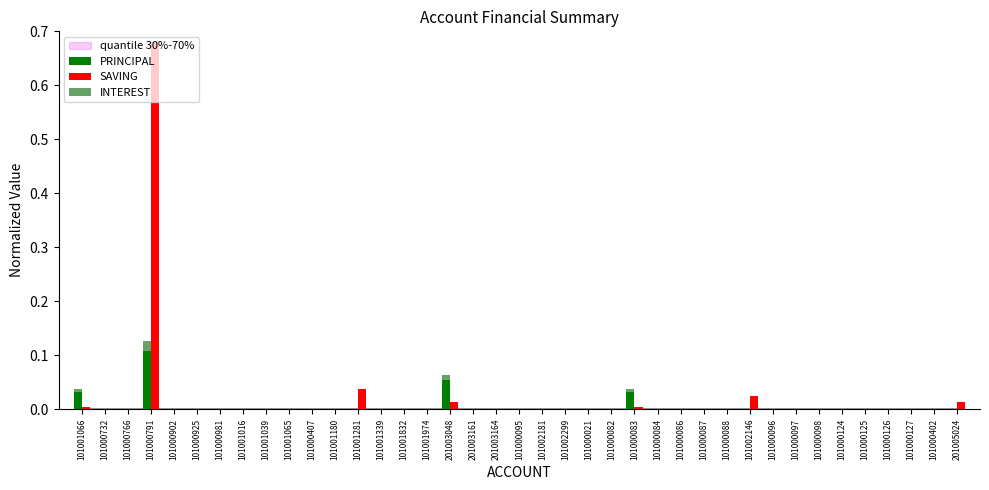

Reading left to right, transcribe all the data shown in this chart.

PRINCIPAL: 0.0	0.0	0.0	0.1	0.0	0.0	0.0	0.0	0.0	0.0	0.0	0.0	0.0	0.0	0.0	0.0	0.1	0.0	0.0	0.0	0.0	0.0	0.0	0.0	0.0	0.0	0.0	0.0	0.0	0.0	0.0	0.0	0.0	0.0	0.0	0.0	0.0	0.0	0.0
SAVING: 0.0	0.0	0.0	0.7	0.0	0.0	0.0	0.0	0.0	0.0	0.0	0.0	0.0	0.0	0.0	0.0	0.0	0.0	0.0	0.0	0.0	0.0	0.0	0.0	0.0	0.0	0.0	0.0	0.0	0.0	0.0	0.0	0.0	0.0	0.0	0.0	0.0	0.0	0.0
INTEREST: 0.0	0.0	0.0	0.0	0.0	0.0	0.0	0.0	0.0	0.0	0.0	0.0	0.0	0.0	0.0	0.0	0.0	0.0	0.0	0.0	0.0	0.0	0.0	0.0	0.0	0.0	0.0	0.0	0.0	0.0	0.0	0.0	0.0	0.0	0.0	0.0	0.0	0.0	0.0